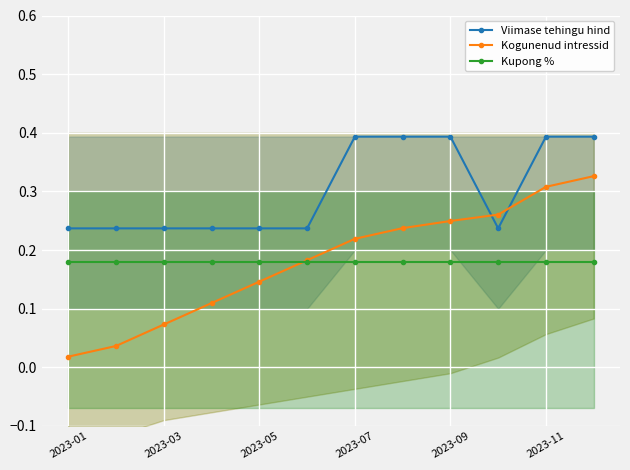

Which series has the widest spread of values?

Kogunenud intressid